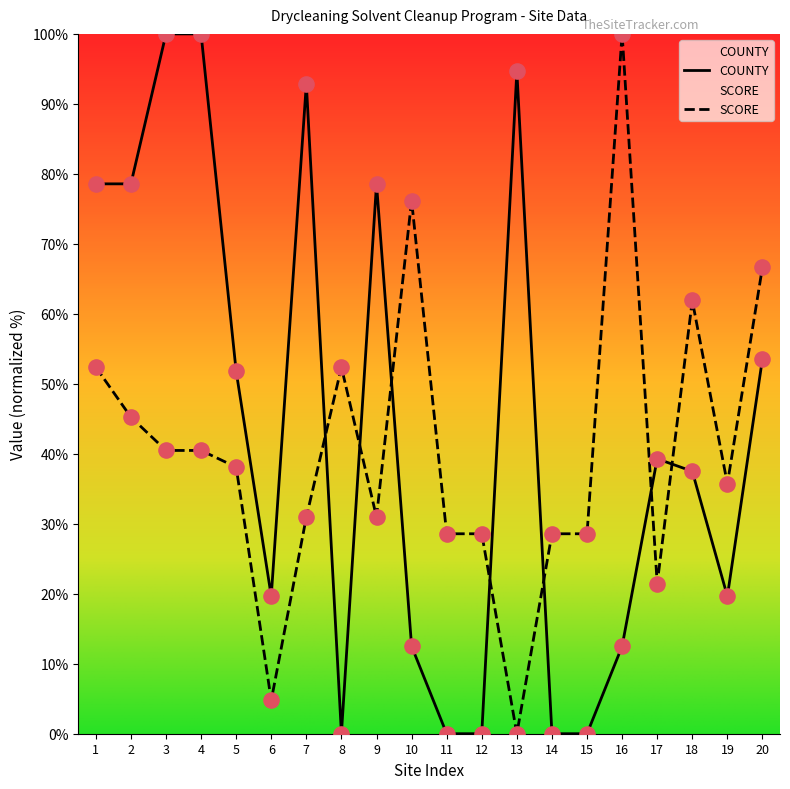

What is the total value across all series at 13?

94.6